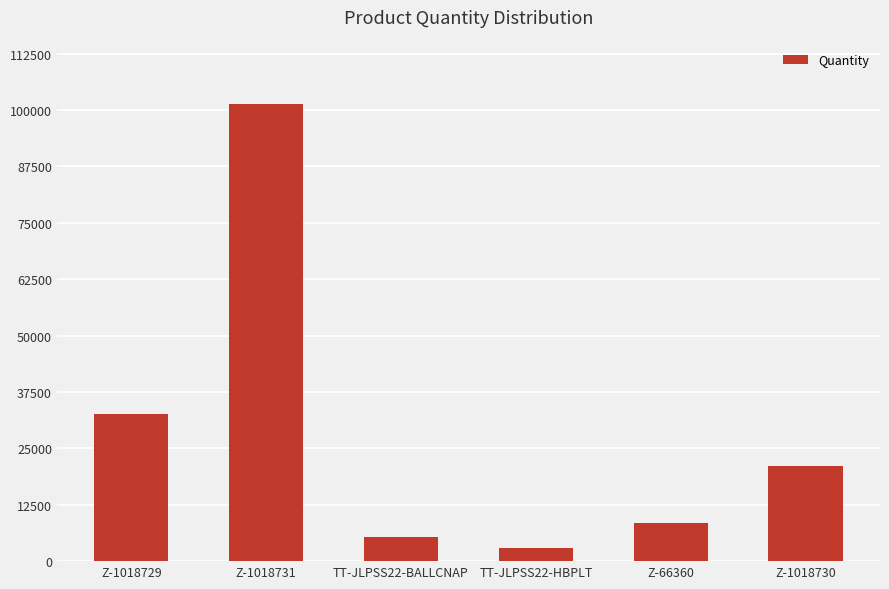

List the labels in order of value, largest first.

Z-1018731, Z-1018729, Z-1018730, Z-66360, TT-JLPSS22-BALLCNAP, TT-JLPSS22-HBPLT